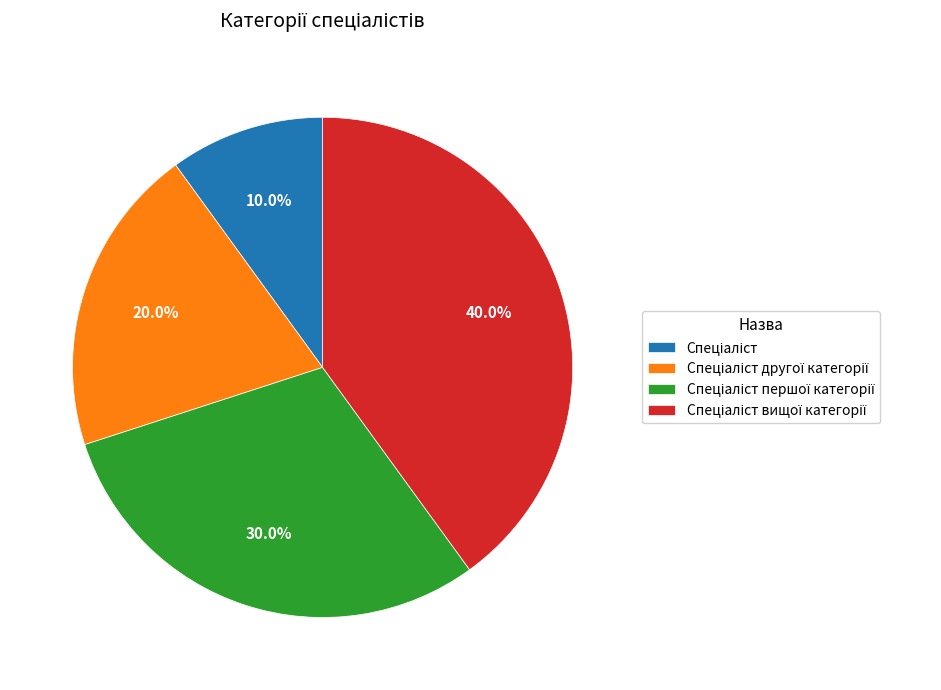

Does any single category account for the majority?

No